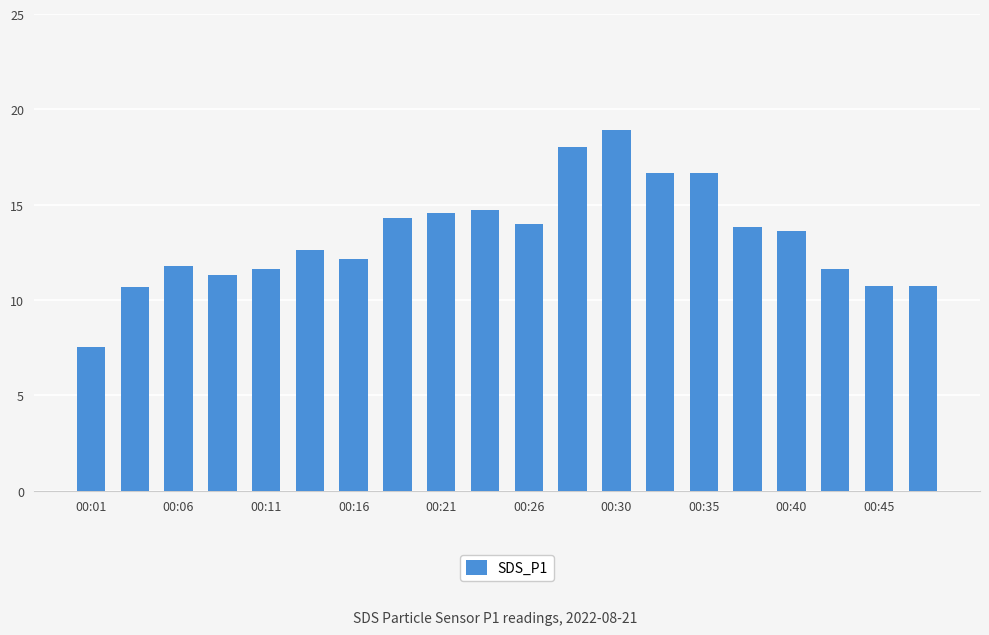

What is the greatest value displayed?

18.9